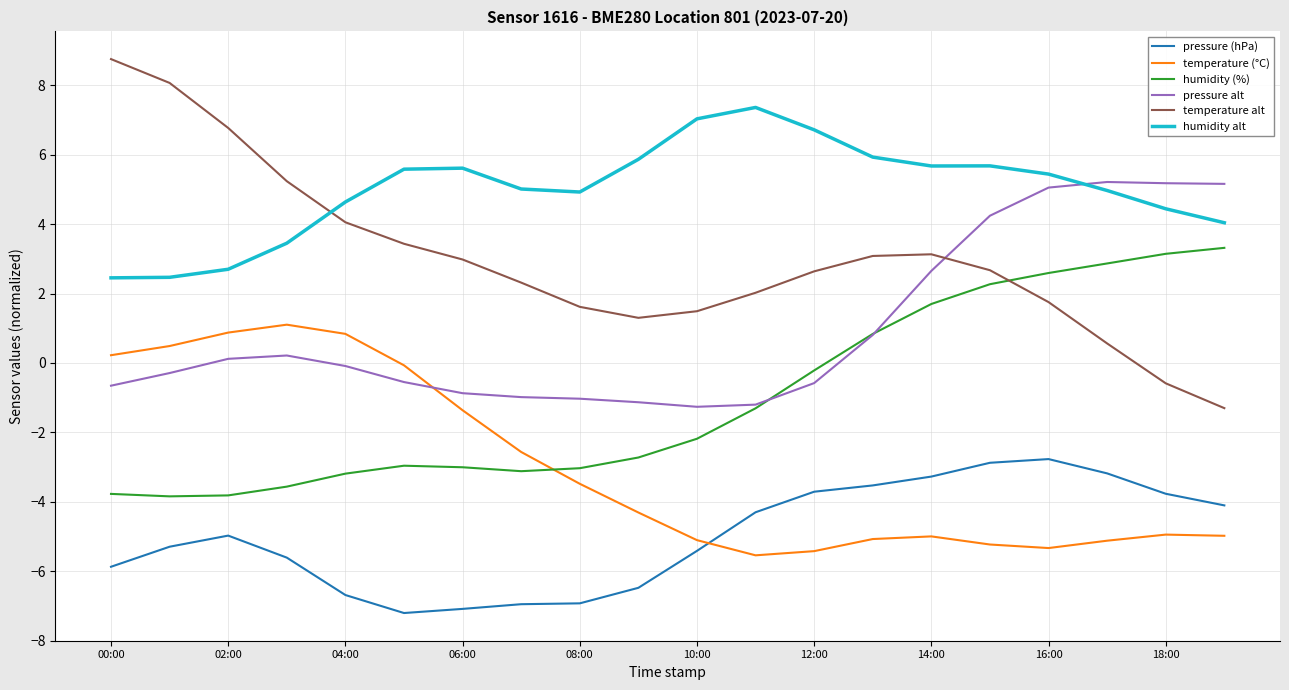

What is the lowest value of the temperature alt series?

-1.3